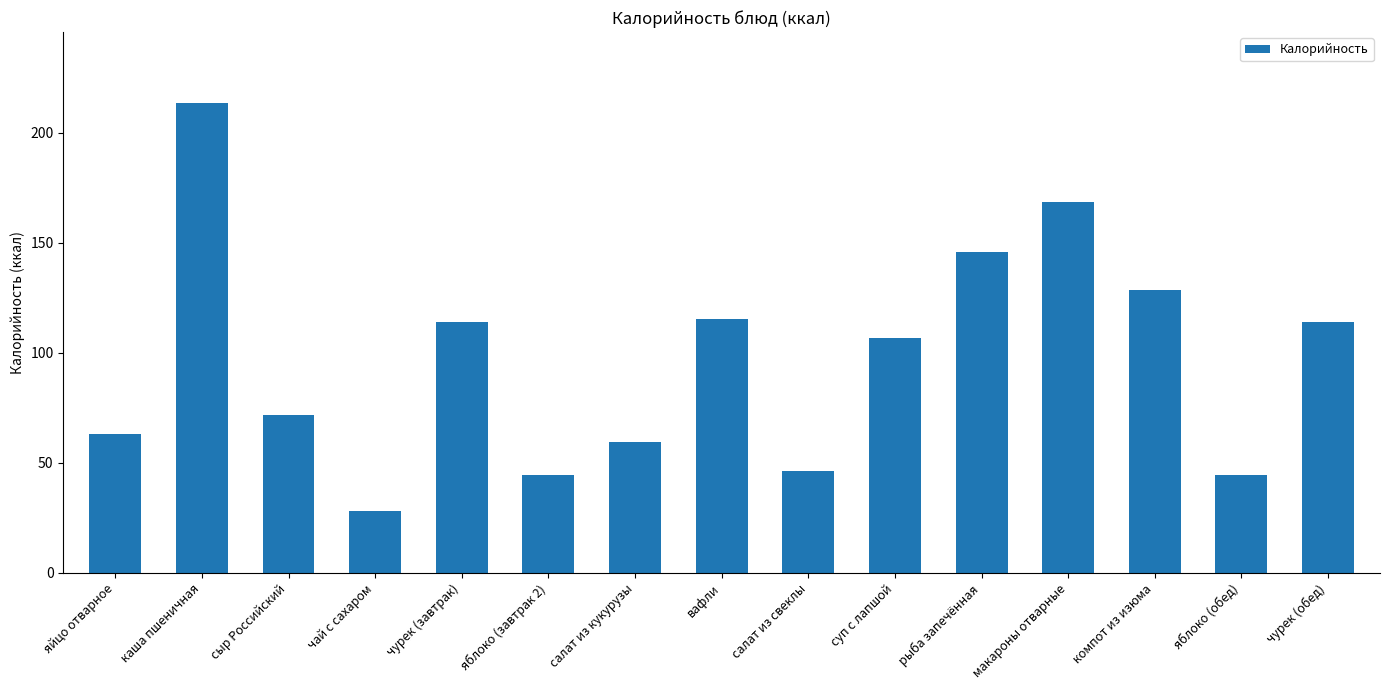

Approximately how many times larger is the value at каша пшеничная compared to салат из свеклы?

4.6